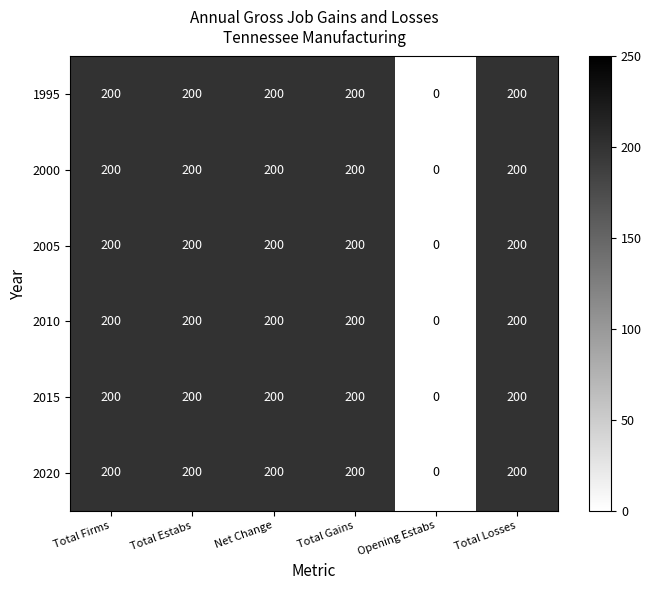

At how many categories does at least one series exceed 126?

5